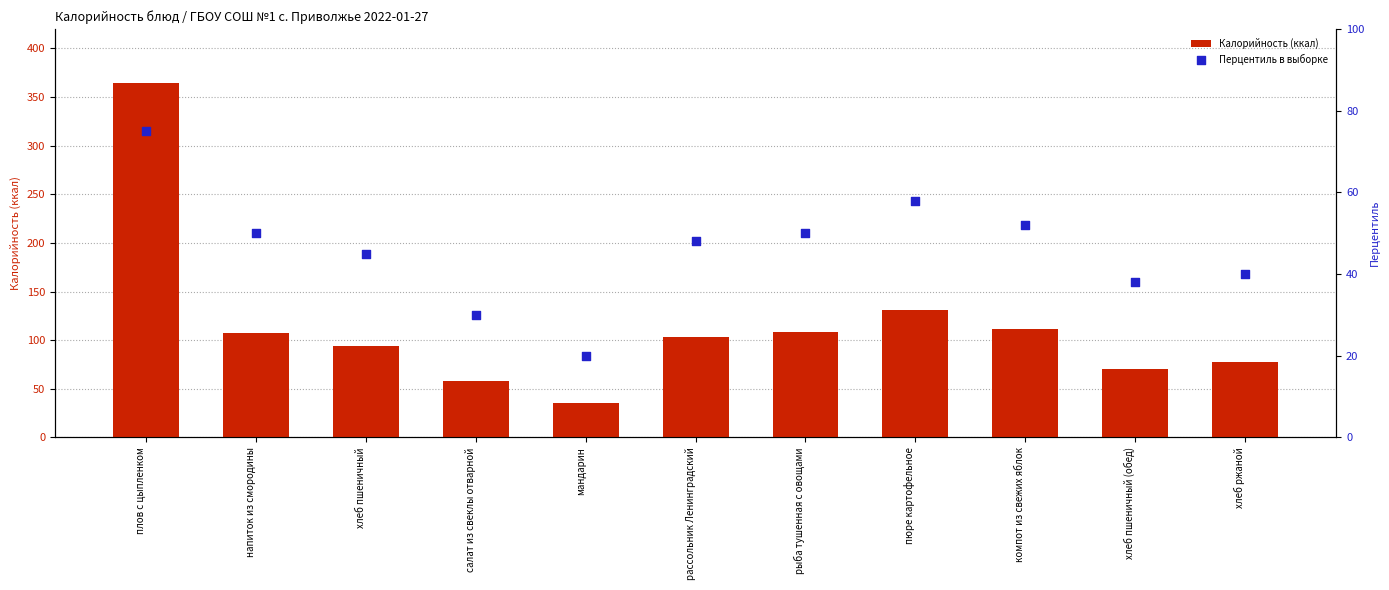

Which series contains the highest Y value?

Калорийность (ккал)